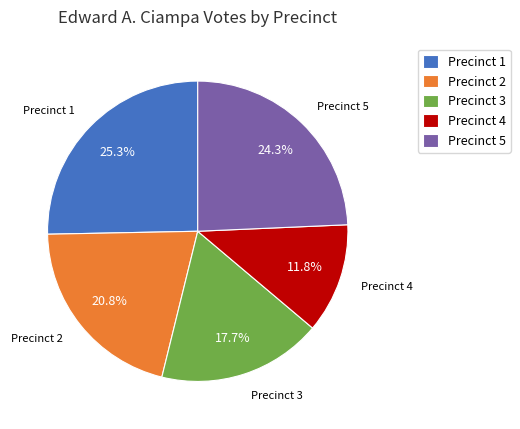

Which has a higher value, Precinct 3 or Precinct 4?

Precinct 3